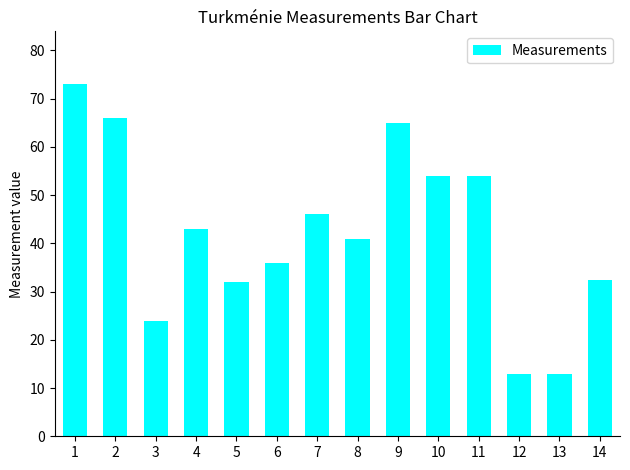

Count the number of categories in the chart.

14